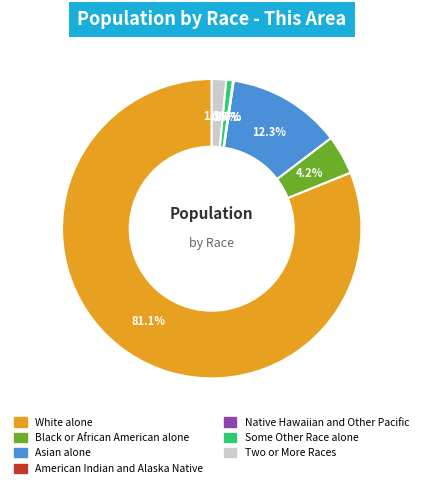

Between Asian alone and Black or African American alone, which is larger?

Asian alone